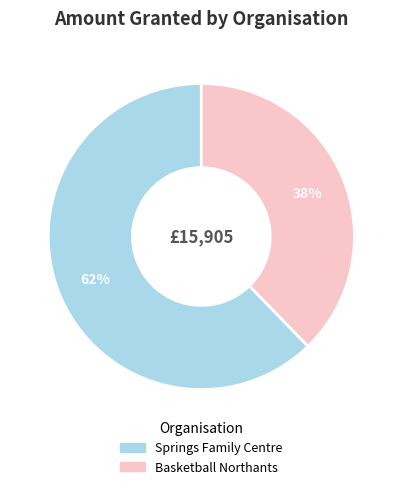

To the nearest percent, what is the average slice percentage?

50%